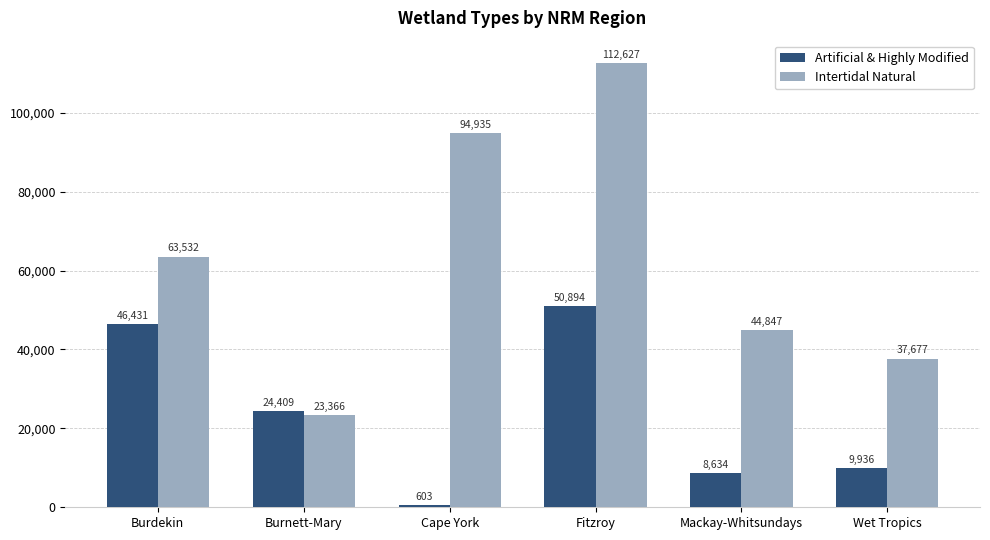

What is the sum of the Intertidal Natural values at Mackay-Whitsundays and Burnett-Mary?

68213